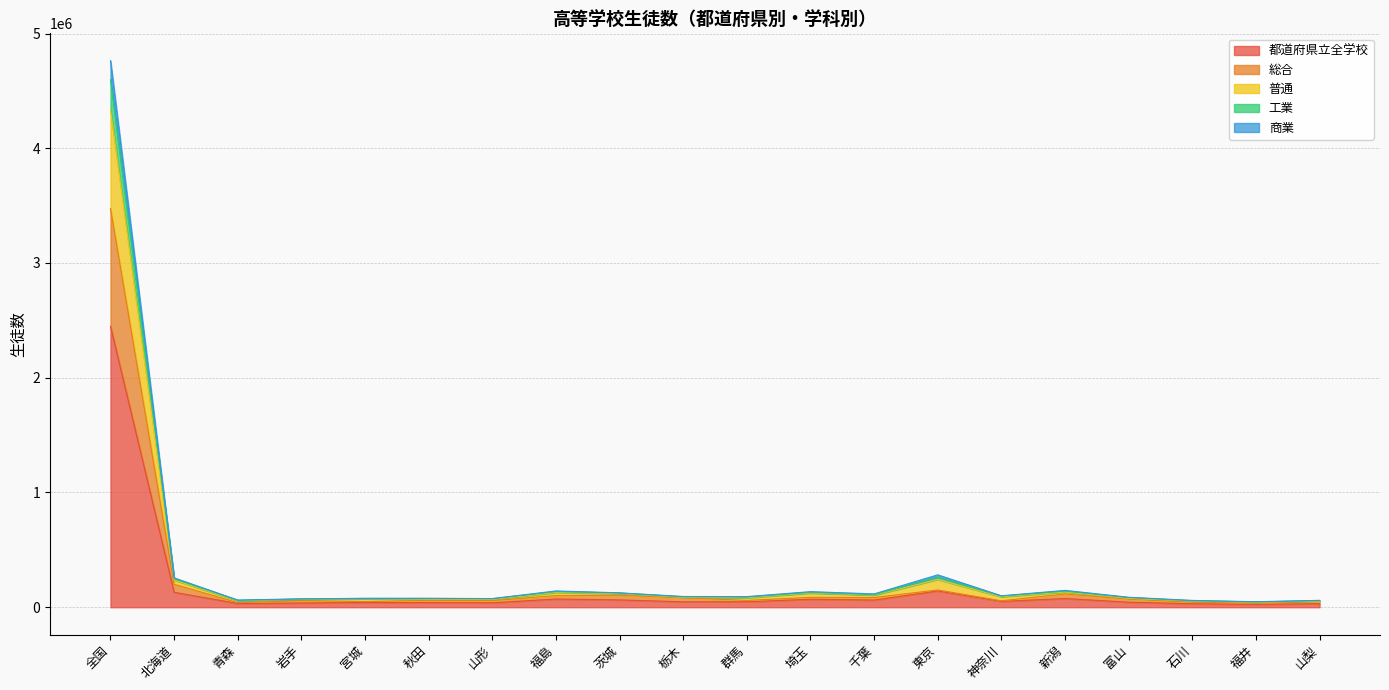

What is the difference between the second highest and minimum values in the 工業 series?

216241